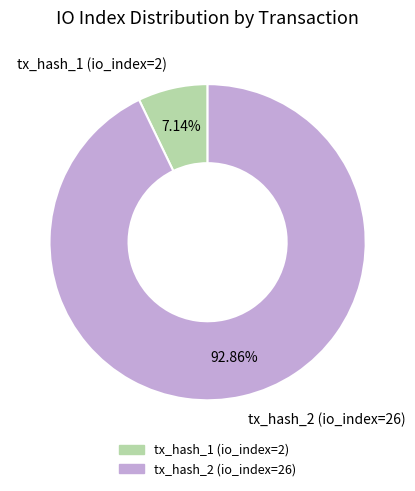

Does tx_hash_2 (io_index=26) account for over 50% of the chart?

Yes